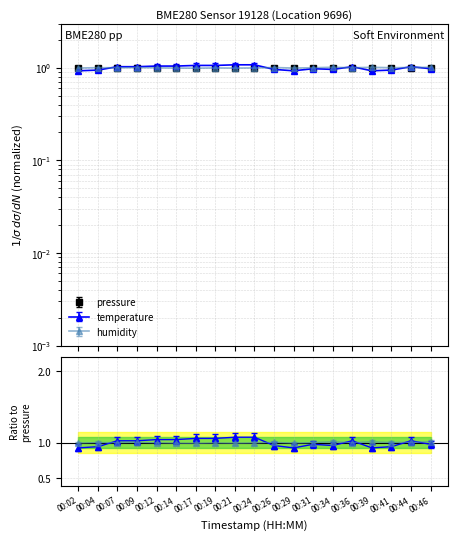

Which series changed the most between 00:31 and 00:44?

temperature